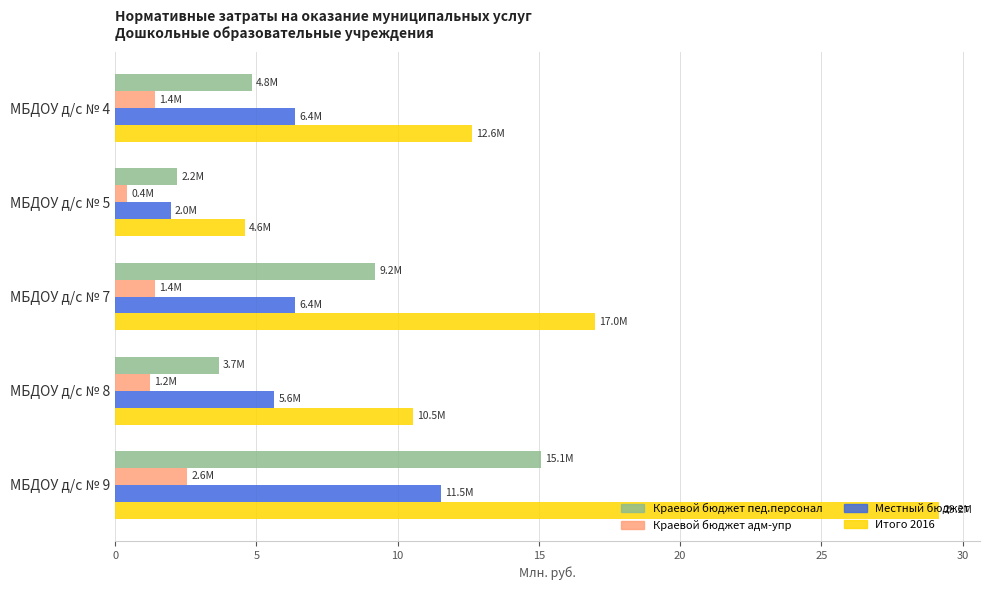

How many series are shown in this chart?

4